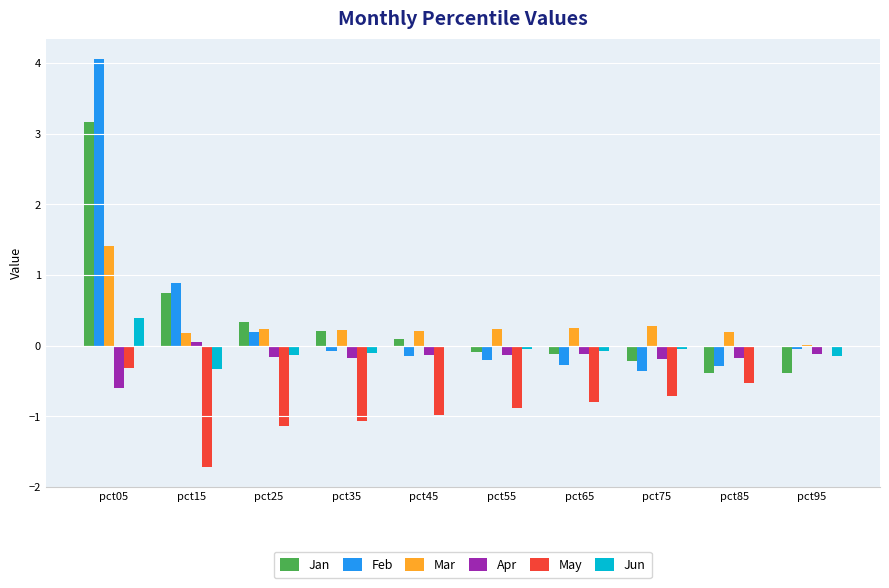

What is the sum of all Jan values?

3.3